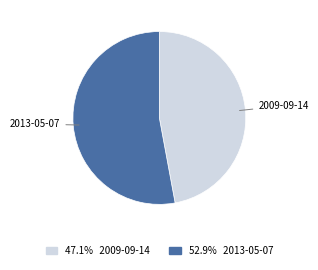

Is there a majority slice in this chart?

Yes